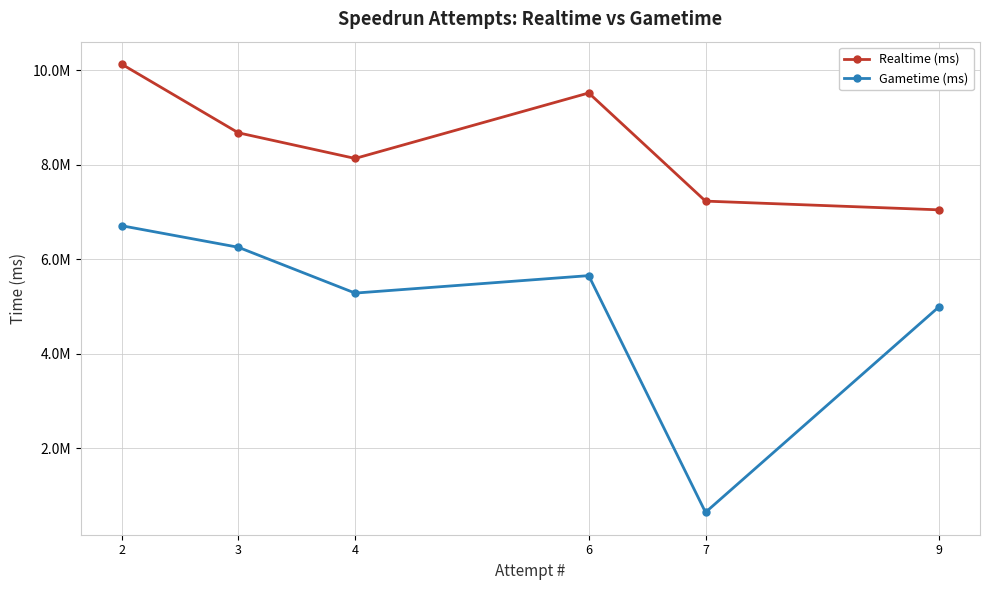

The value of Gametime (ms) at 7 is 924428. True or false?

False